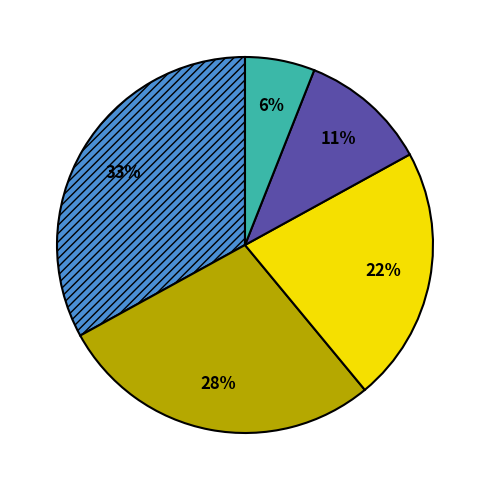

Is there a majority slice in this chart?

No